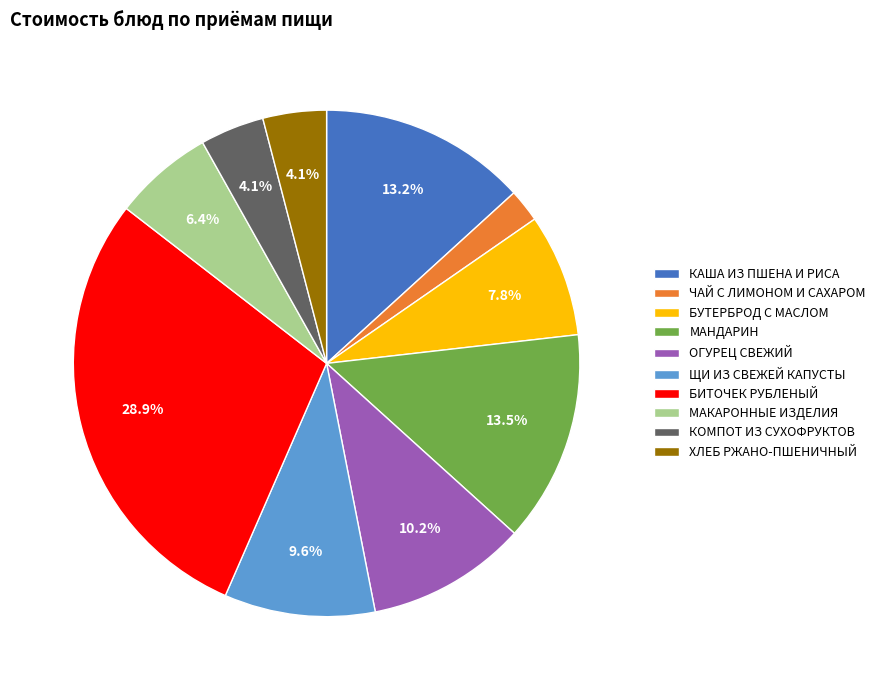

Which has a higher value, ХЛЕБ РЖАНО-ПШЕНИЧНЫЙ or МАНДАРИН?

МАНДАРИН